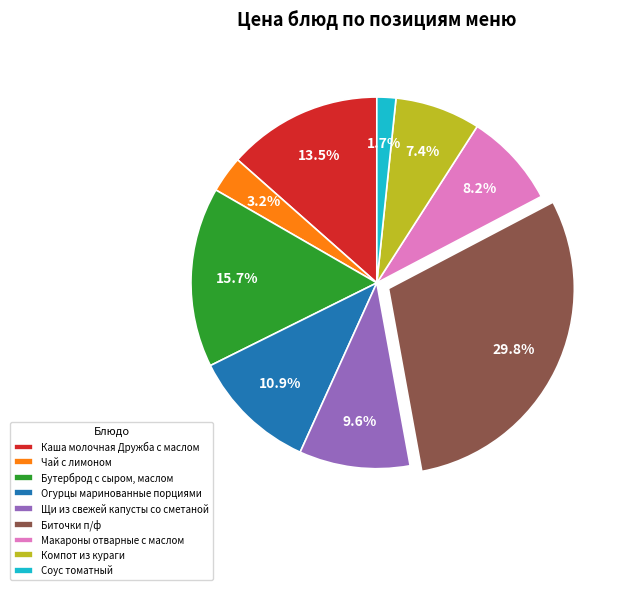

Is it true that Огурцы маринованные порциями is 11% of the pie?

True